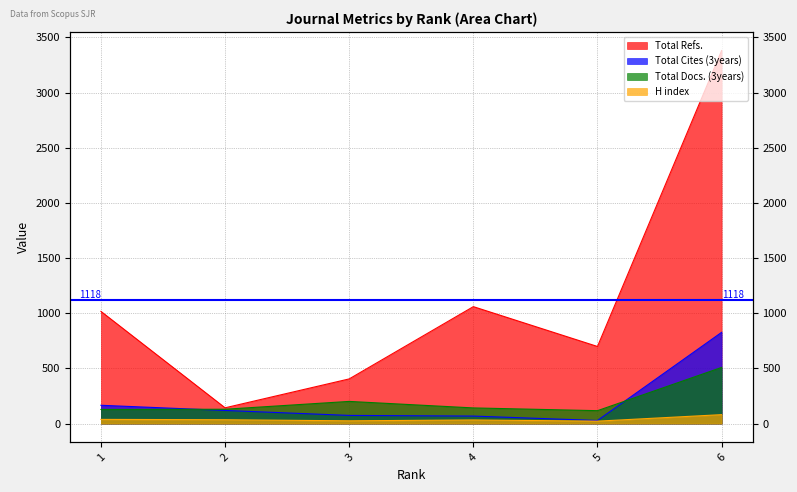

How many lines are shown in the chart?

4